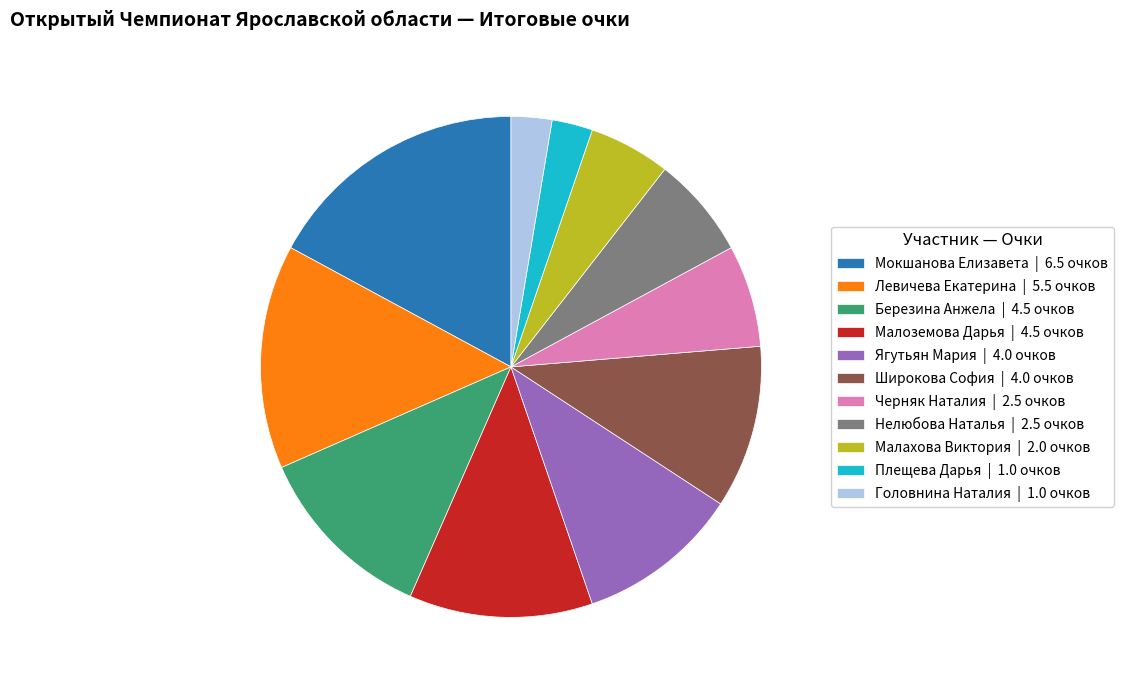

Is the sum of Нелюбова Наталья | 2.5 очков and Малахова Виктория | 2.0 очков greater than half?

No